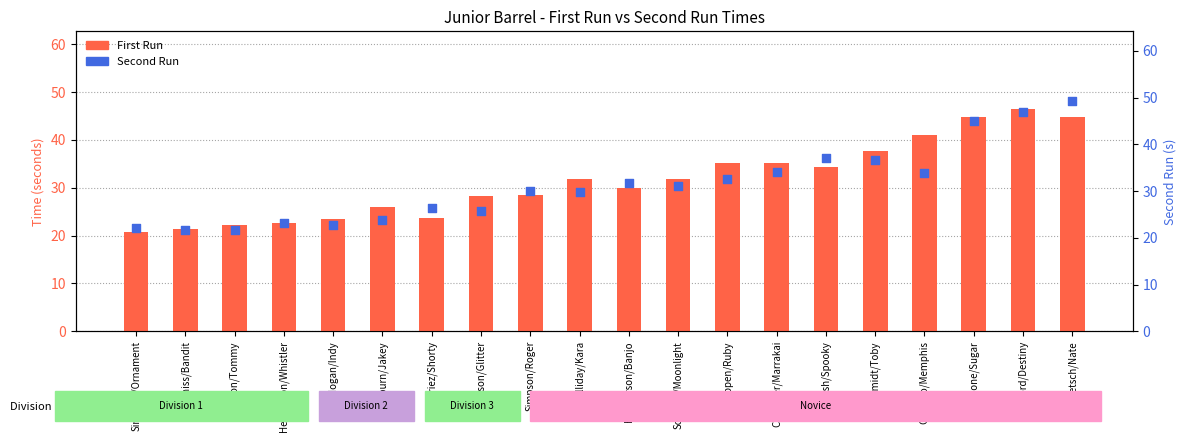

Is the value of First Run at Halliday/Kara greater than the value of Second Run at Hepburn/Jakey?

Yes